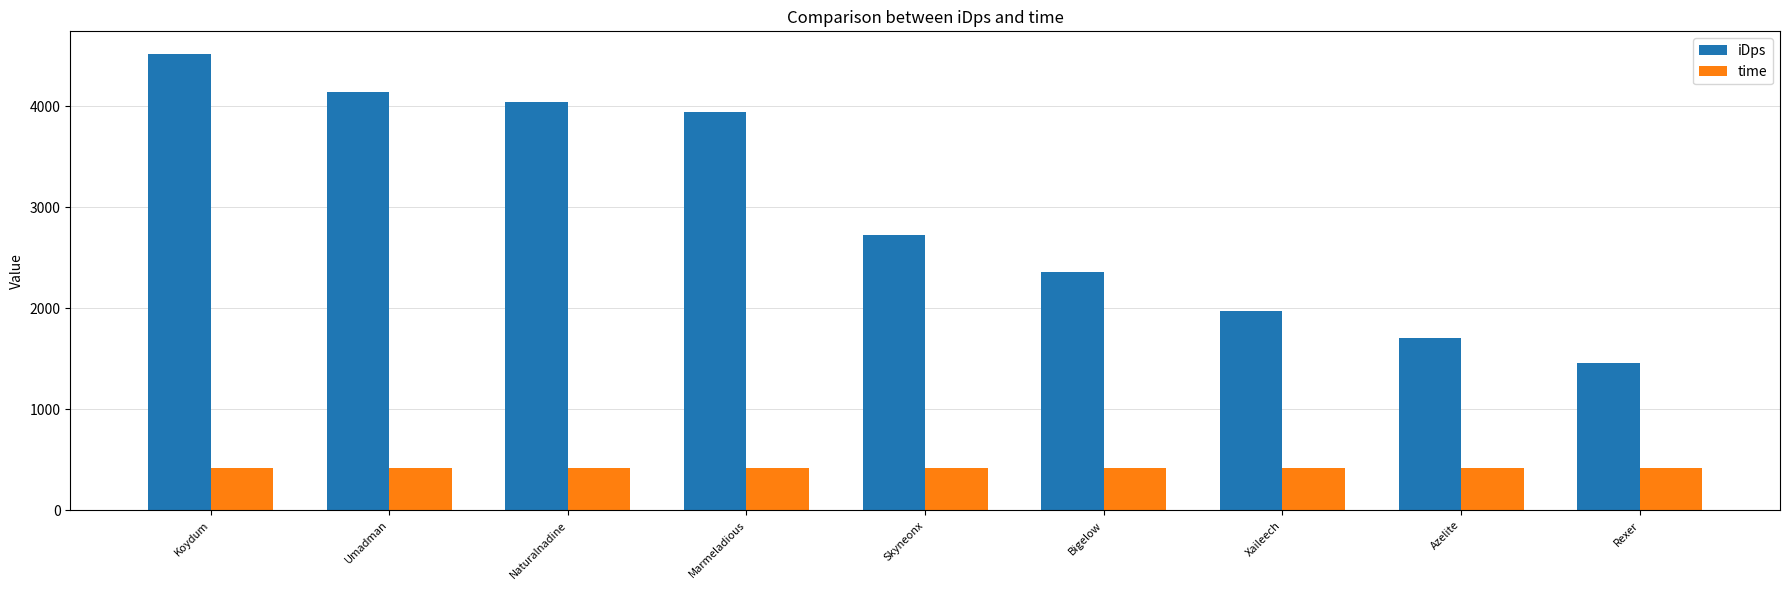

Does the chart contain any negative values?

No